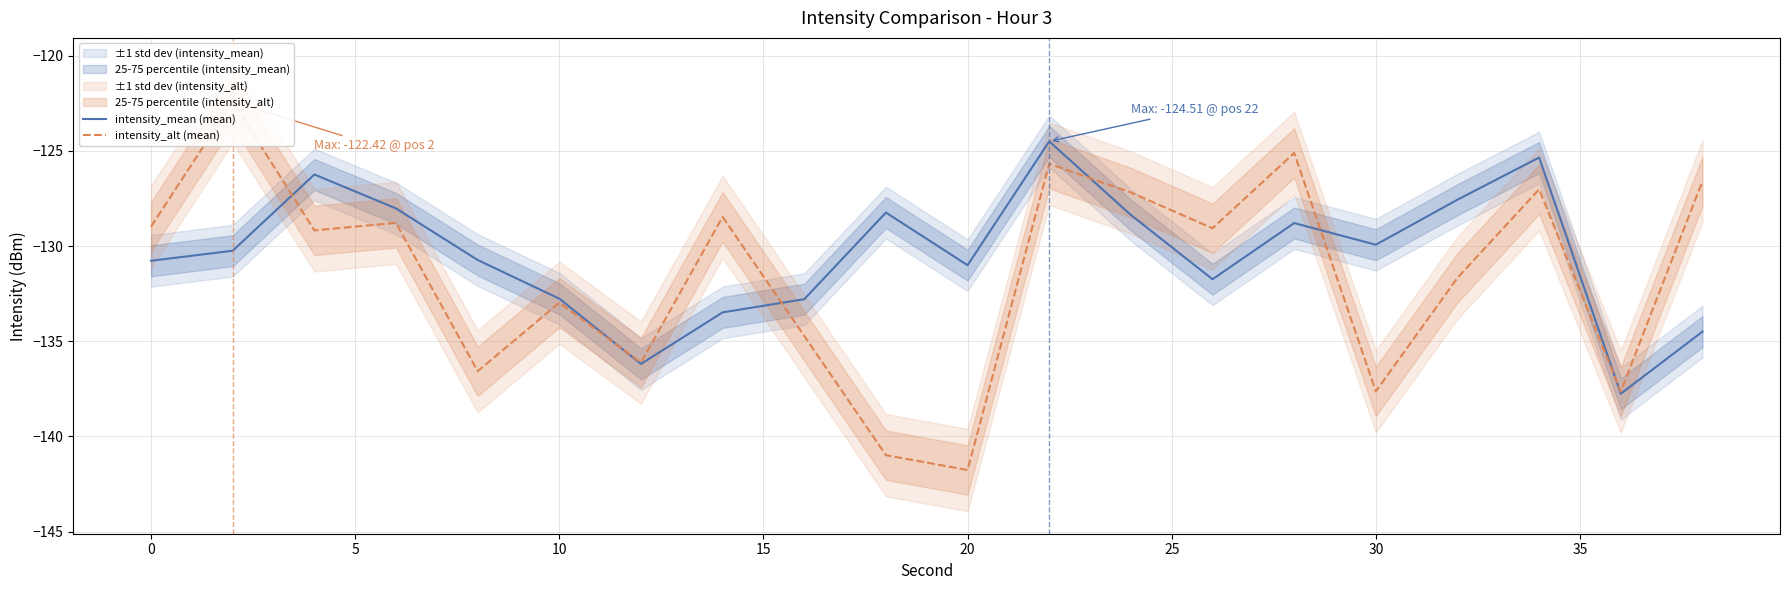

Which series changed the most between 25 and 35?

intensity_mean (mean)